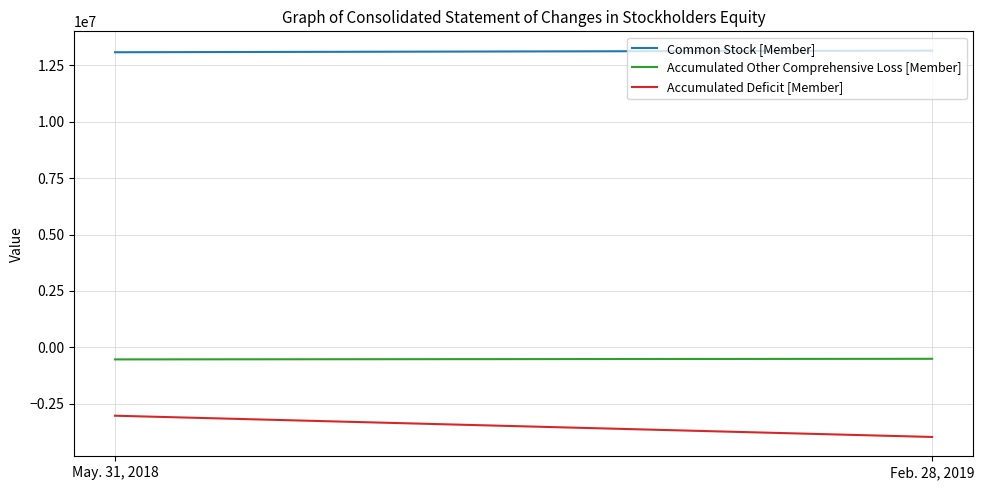

Is the value of Common Stock [Member] at May. 31, 2018 greater than the value of Accumulated Other Comprehensive Loss [Member] at Feb. 28, 2019?

Yes